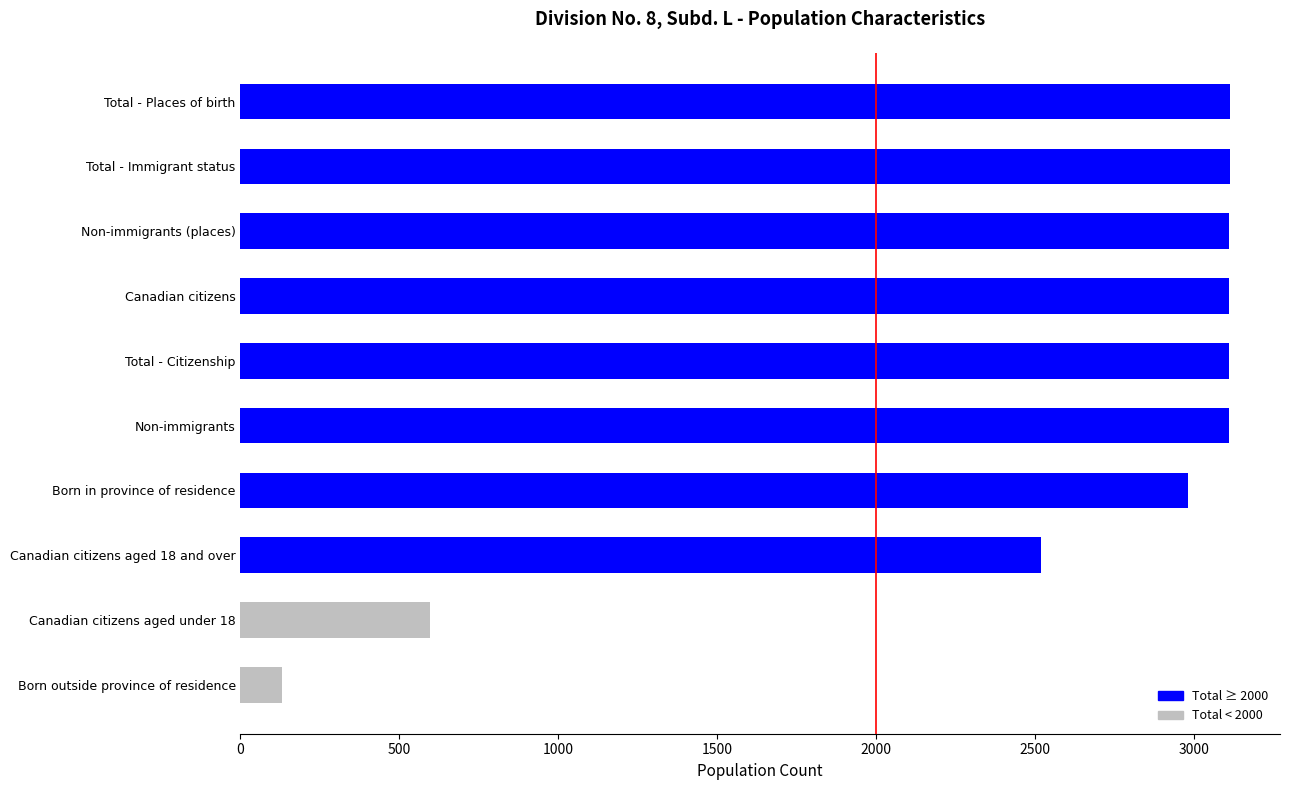

What is the smallest value displayed?

130